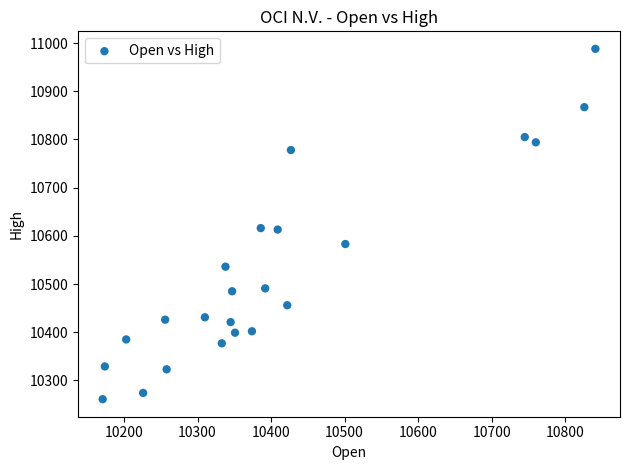

What is the range of X values (max minus min)?

670